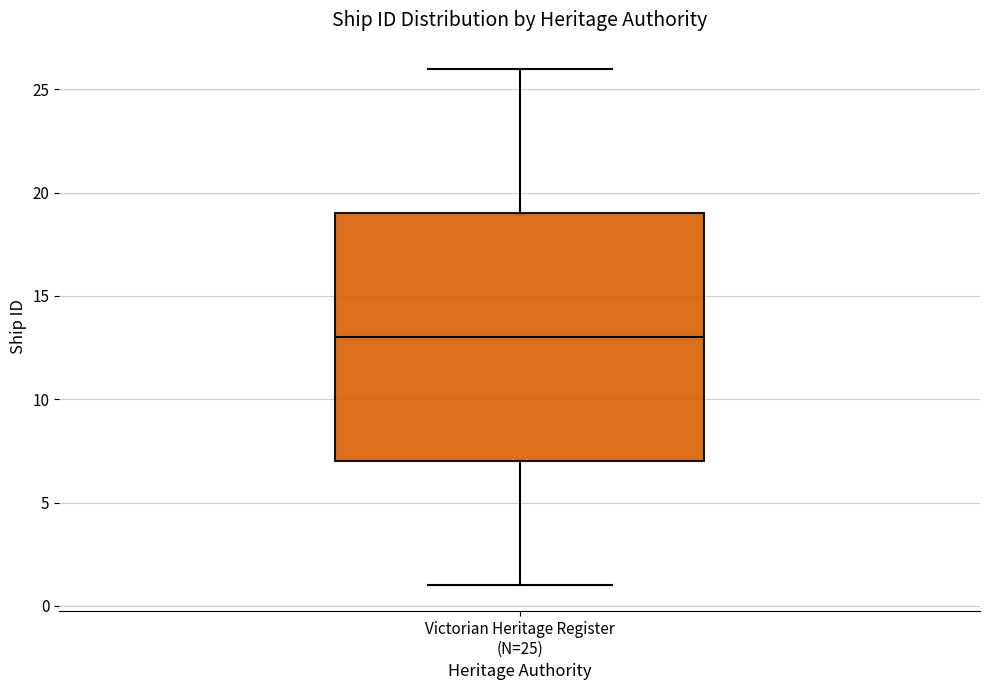

Read this box plot against the y-axis: the position of the median line, the range covered by the box, and the ends of both whiskers. The values are not printed on the chart, so give them approximately, as read against the axis.

median 13, box 7 to 19, whiskers 1 to 26